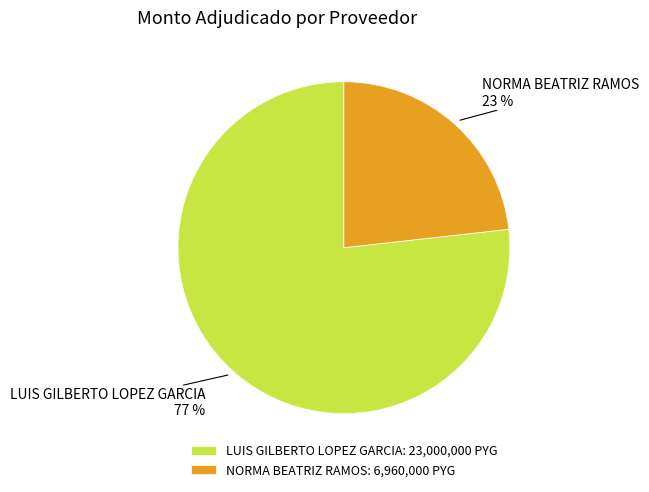

Which category has the smallest portion of the pie?

NORMA BEATRIZ RAMOS